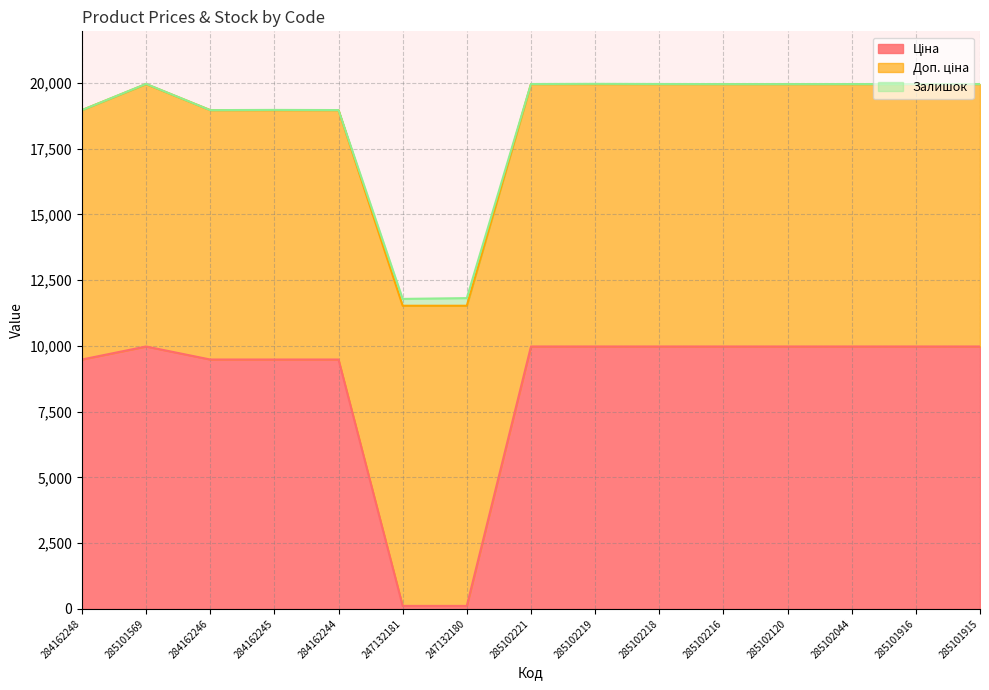

True or false: Залишок and Ціна cross at least once.

False